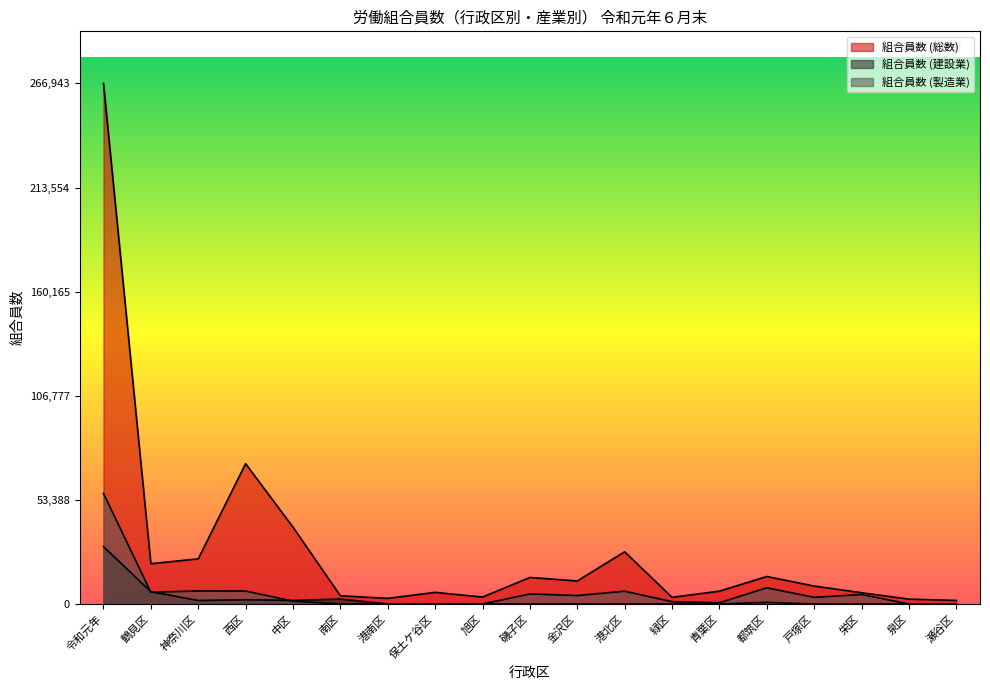

At which label is 組合員数 (総数) closest to 134367?

西区